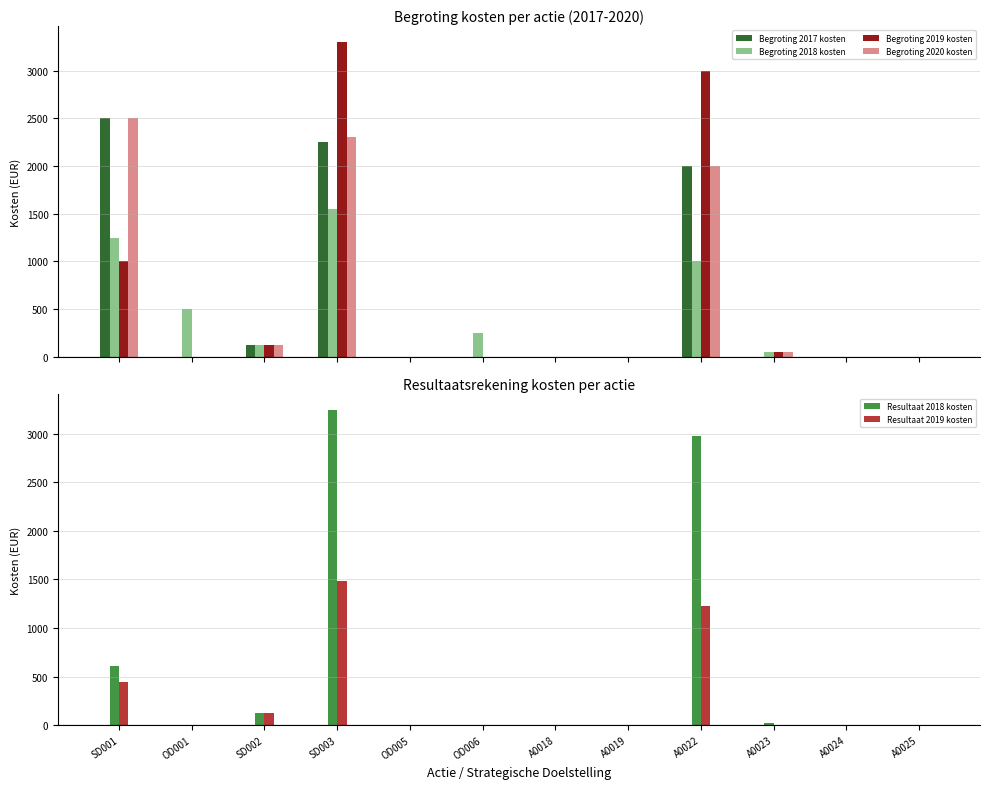

What is the difference between the Begroting 2018 kosten values at A0024 and OD006?

250.0